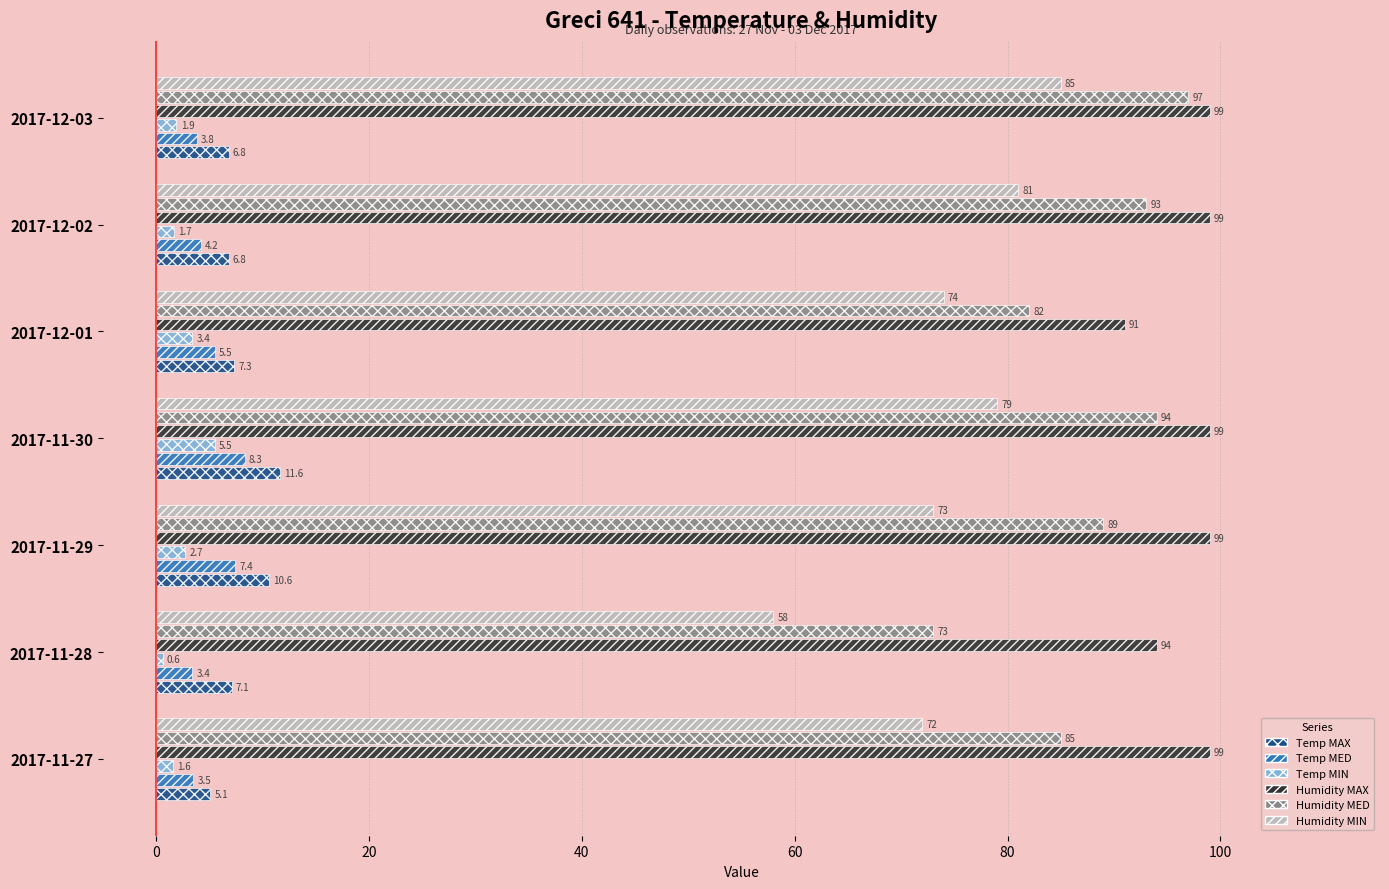

What is the approximate value of Temp MED at 2017-11-29?

7.4